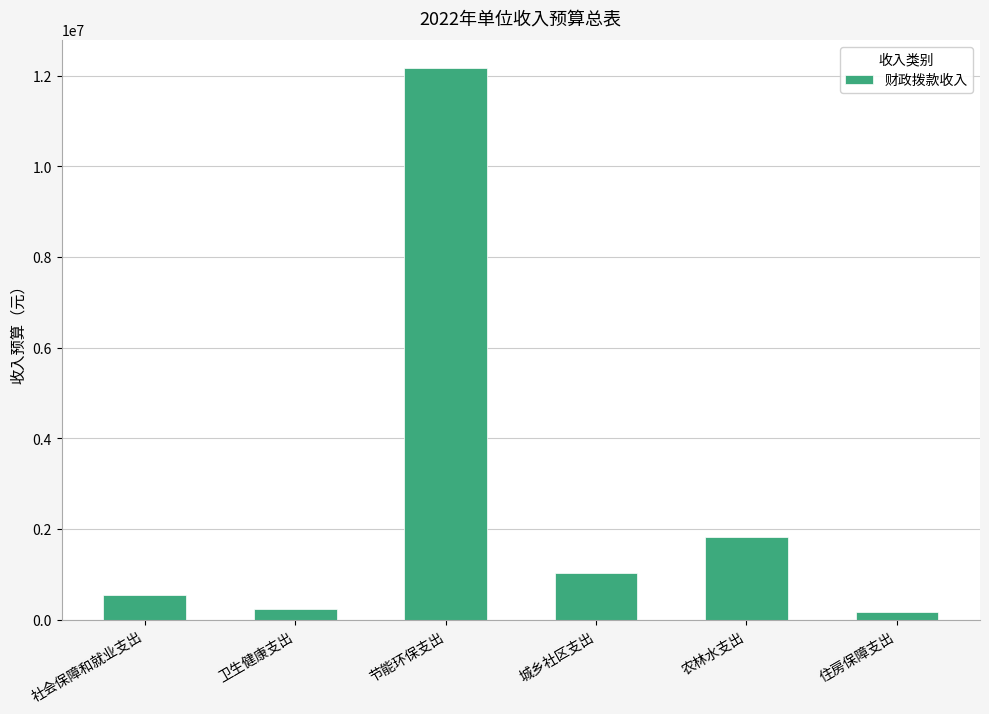

Reading left to right, extract all data points from this chart.

社会保障和就业支出=540500	卫生健康支出=236000	节能环保支出=12181500	城乡社区支出=1040000	农林水支出=1828100	住房保障支出=166000